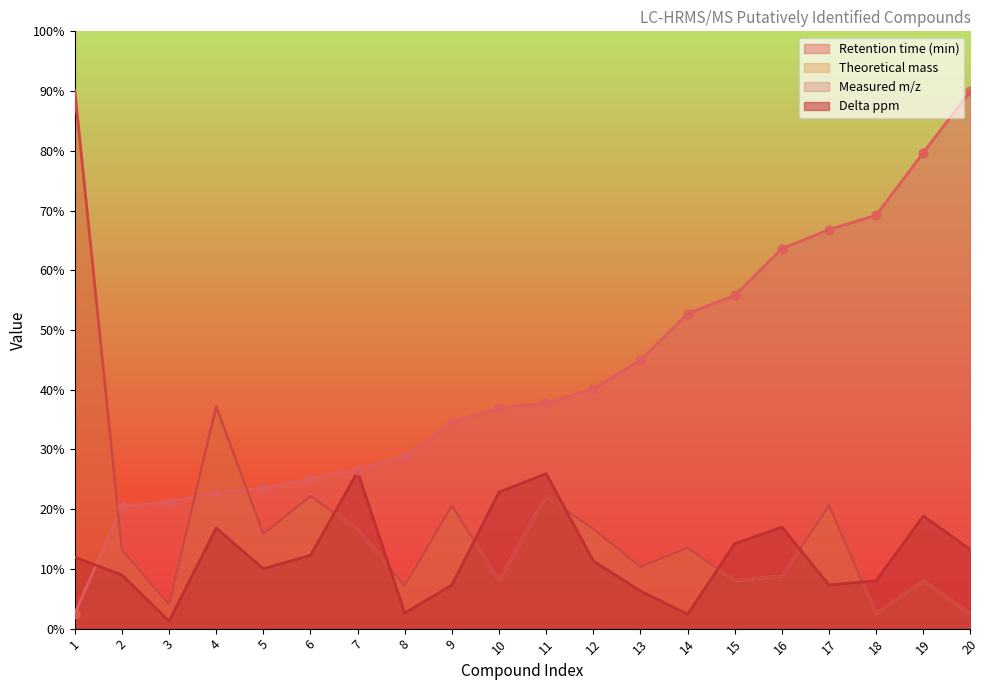

Which series has the largest Y range (max minus min)?

Retention time (min)